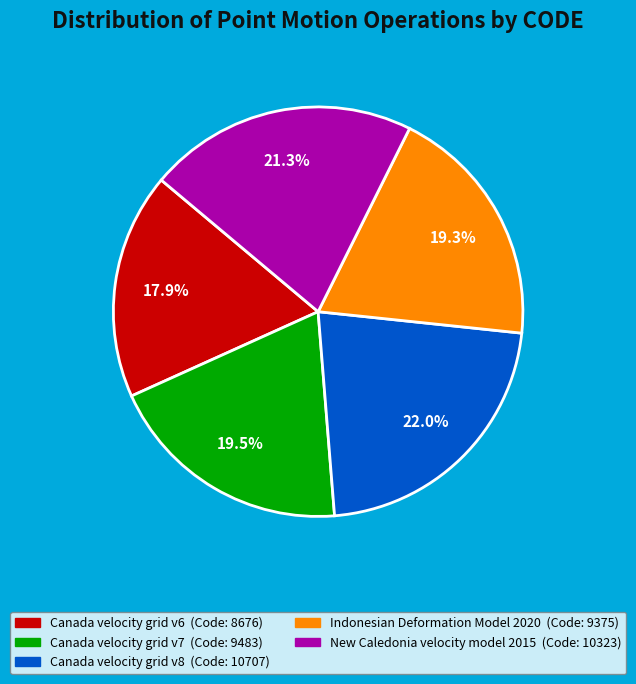

What percentage is the Indonesian Deformation Model 2020 slice, to the nearest percent?

19%